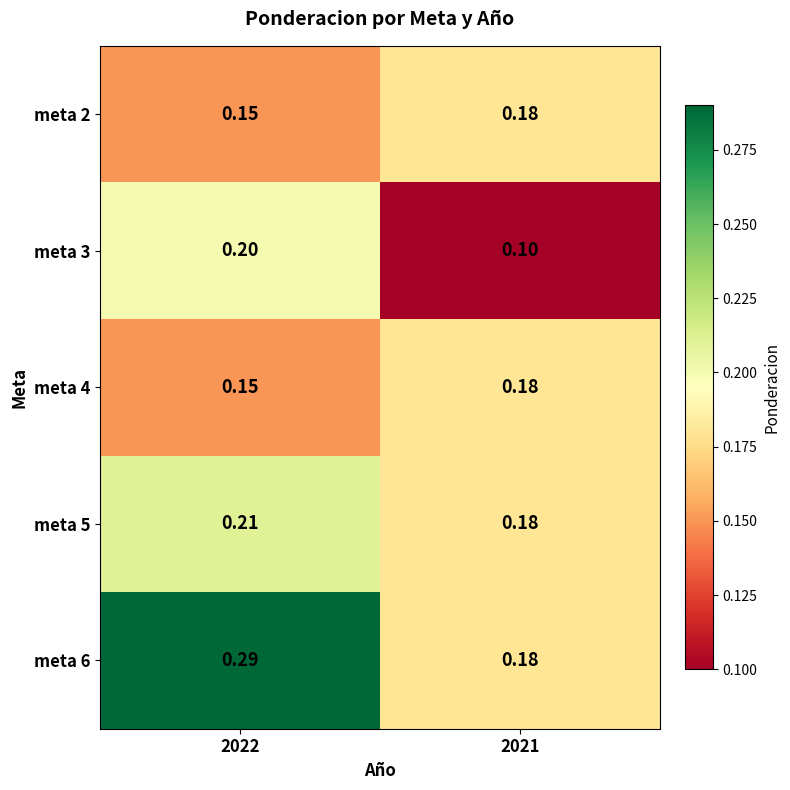

How many categories are shown in the chart?

2